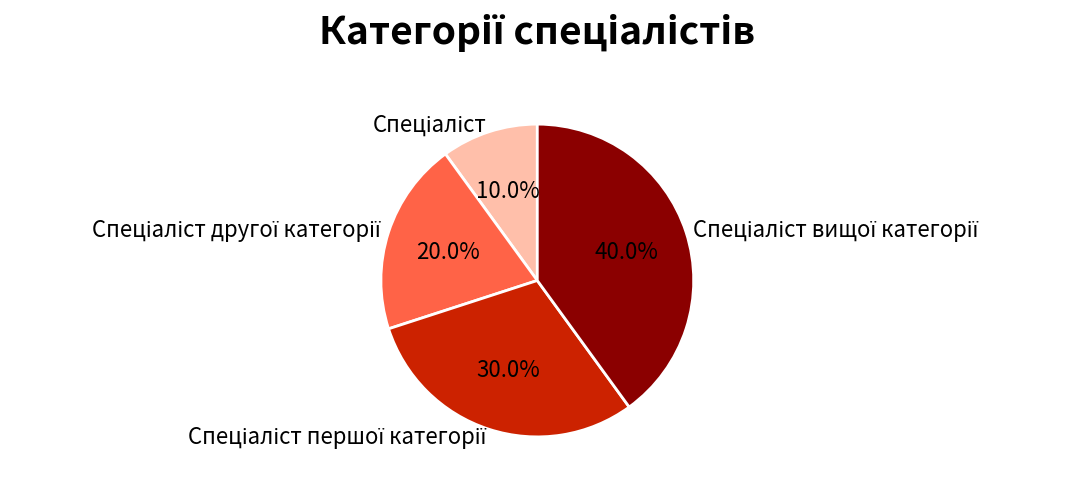

Is there any slice that represents more than half of the pie?

No